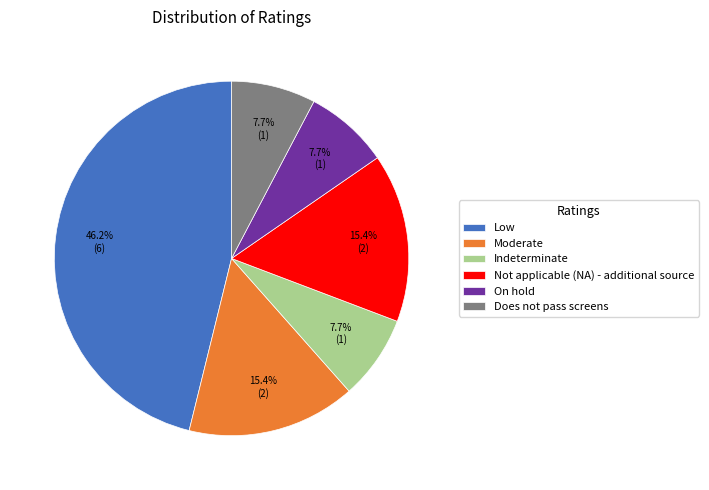

What percentage is NOT represented by Does not pass screens?

92.3%